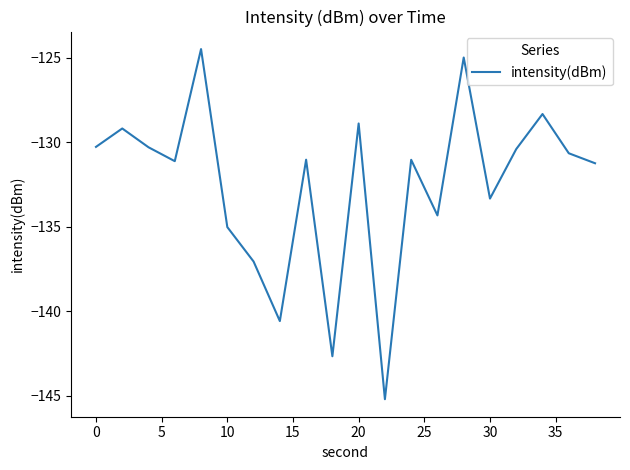

What is the maximum value shown in the chart?

-124.5